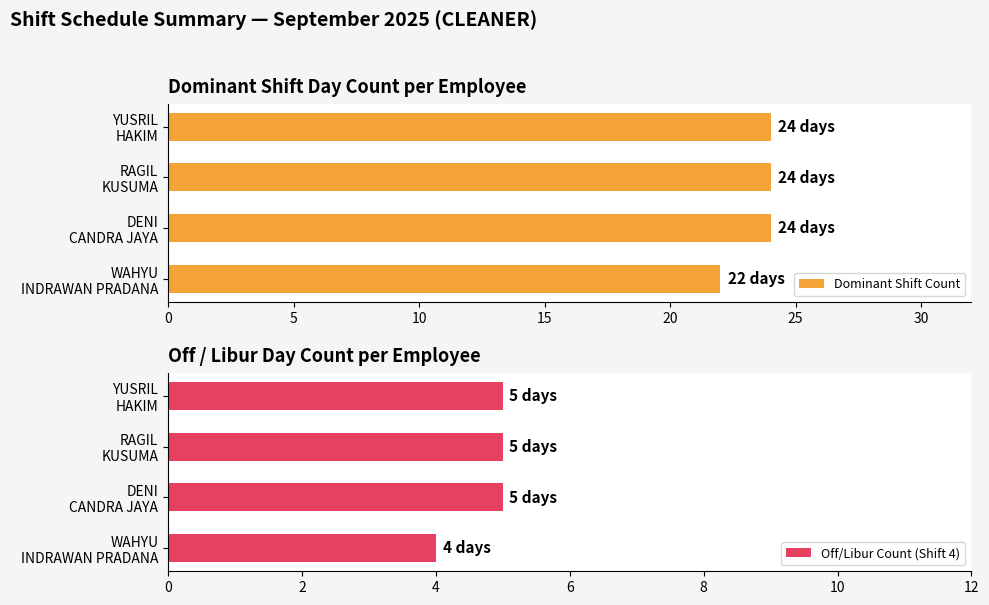

At how many categories does at least one series exceed 6?

4